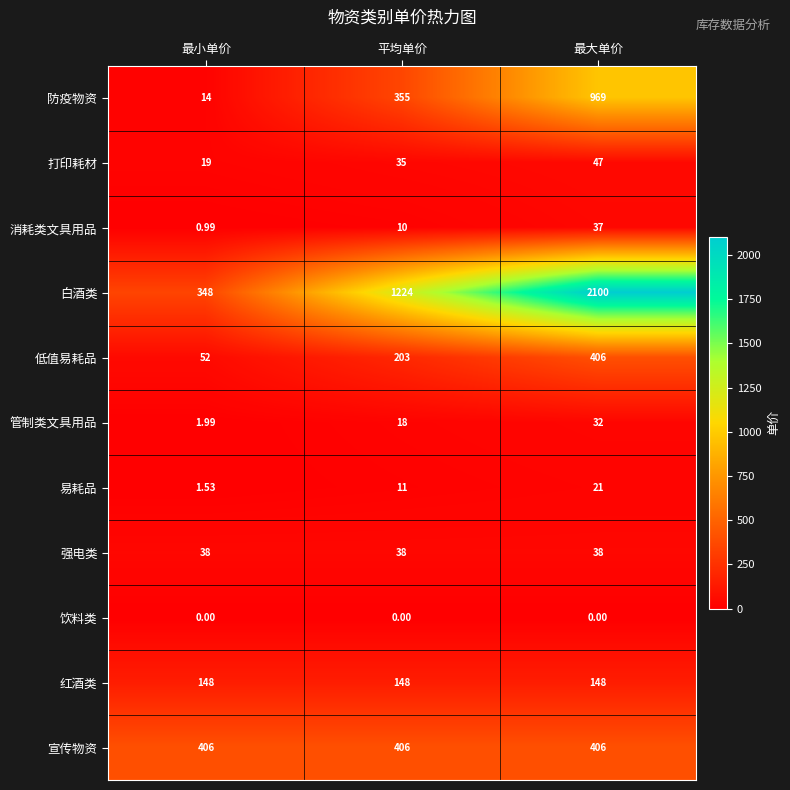

List the labels in order of 白酒类 value, smallest first.

最小单价, 平均单价, 最大单价